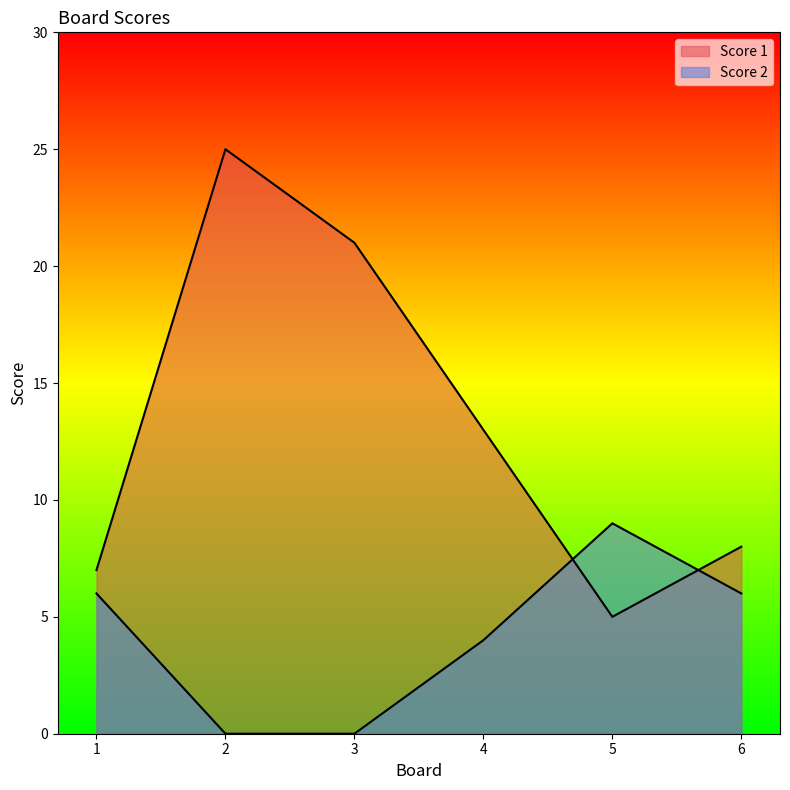

What is the difference between the second highest and second lowest values in the Score 1 series?

14